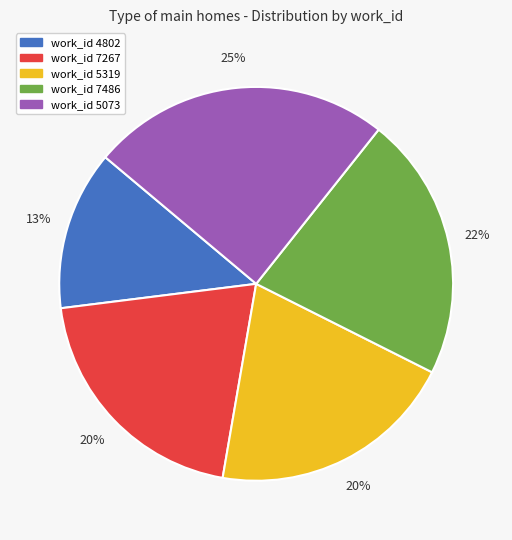

Does any single category account for the majority?

No